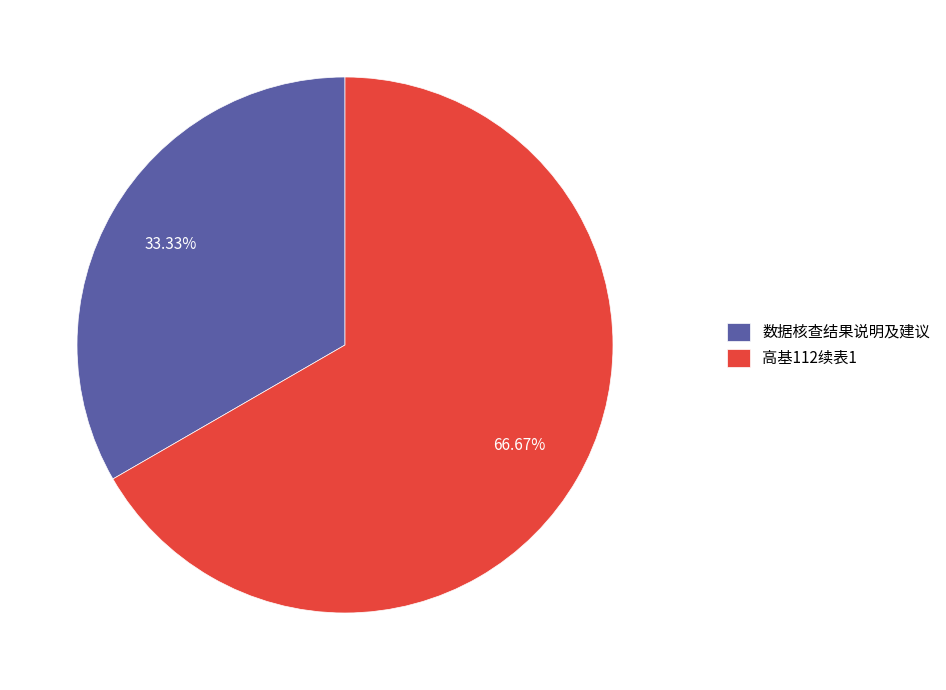

True or false: 数据核查结果说明及建议 accounts for 47% of the total.

False